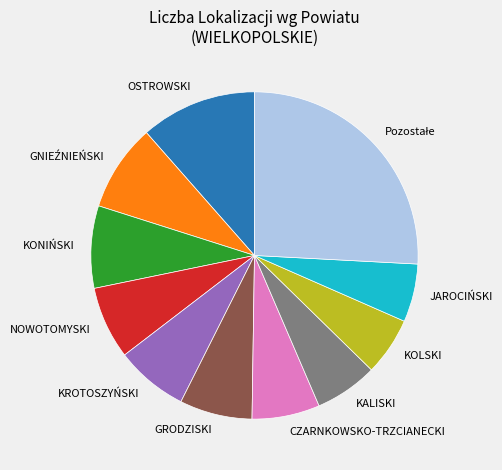

True or false: KROTOSZYŃSKI accounts for 7% of the total.

True